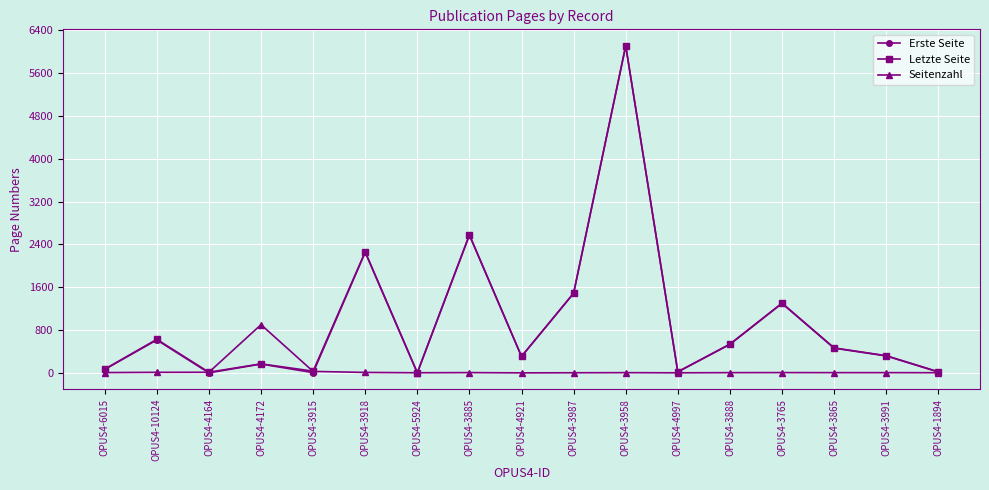

In Erste Seite, how many points are higher than both neighbors (excluding endpoints)?

6